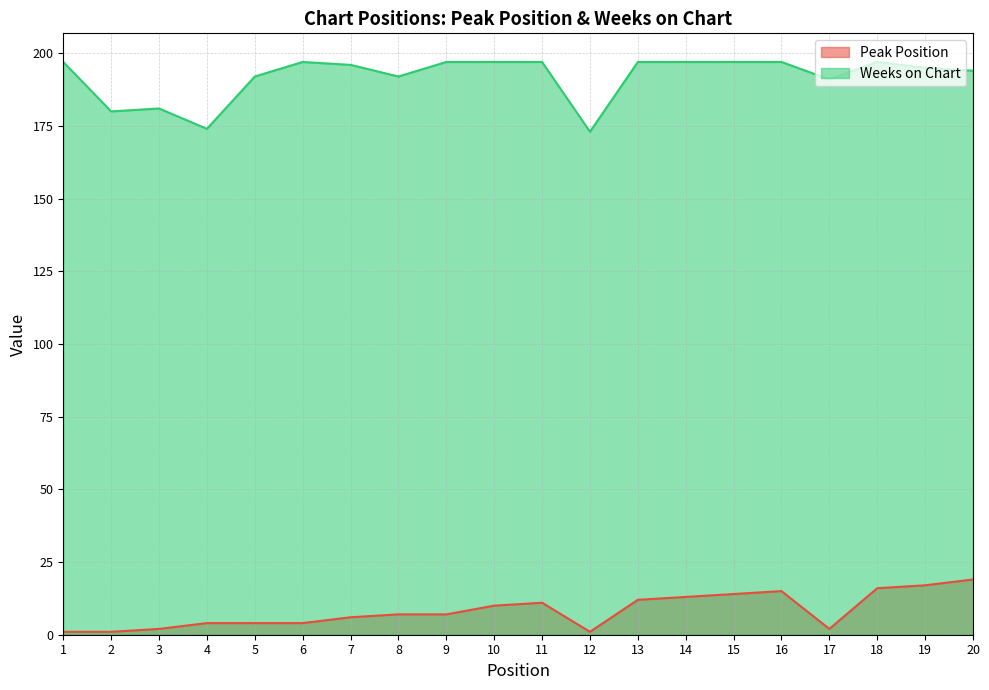

What value does the Weeks on Chart series have at 9?

197